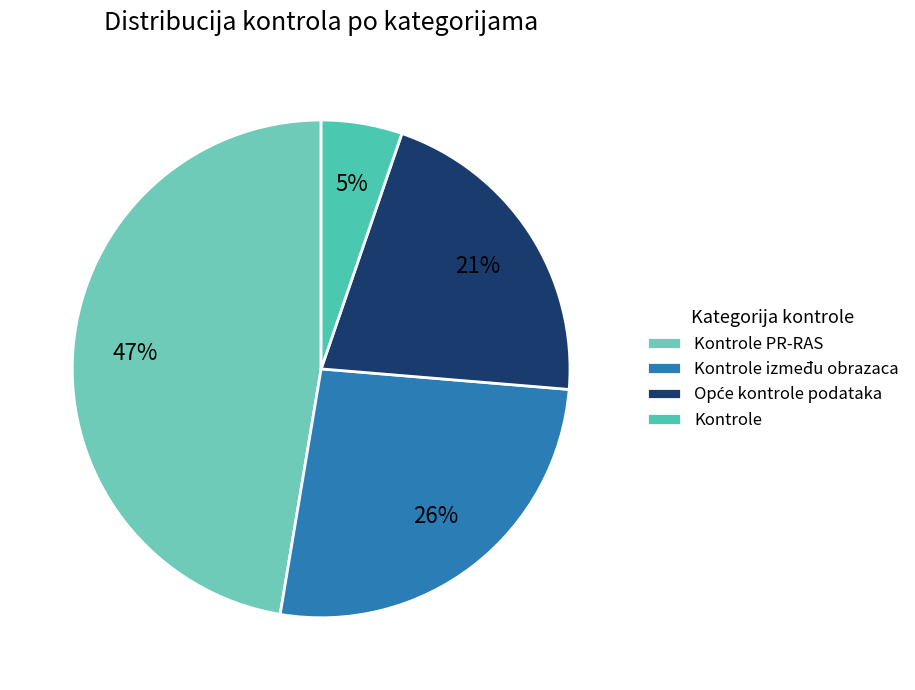

Count the number of slices in the pie.

4